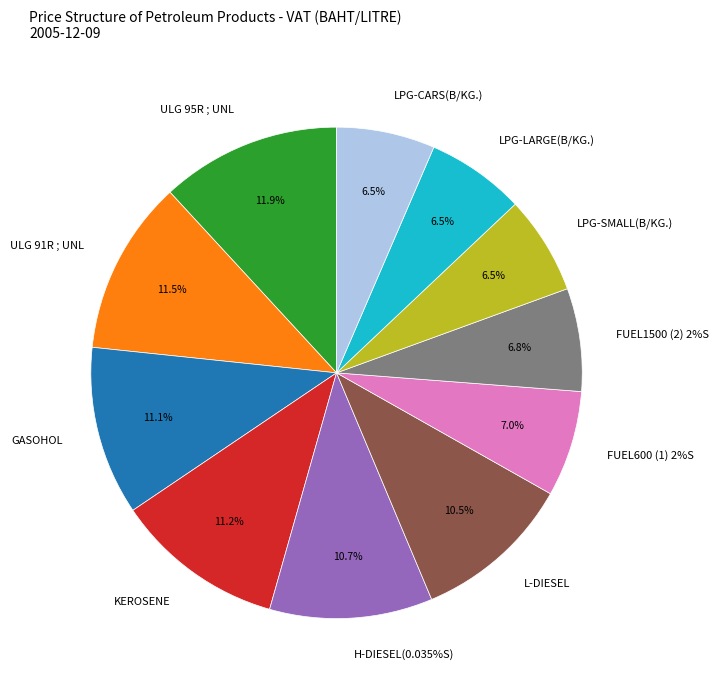

Does ULG 95R ; UNL represent more than half of the total?

No